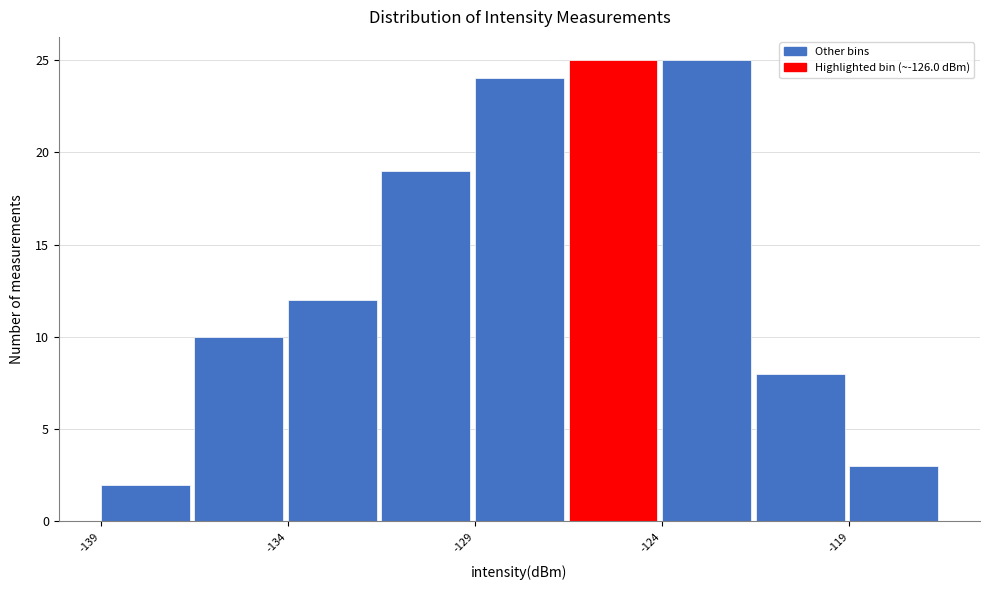

Reading left to right, list every bar in this chart as the range it spans on the x-axis followed by its height. The values are not printed on the chart, so give them approximately, as read against the axis.

-139.0 to -136.5: 2
-136.5 to -134.0: 10
-134.0 to -131.5: 12
-131.5 to -129.0: 19
-129.0 to -126.5: 24
-126.5 to -124.0: 25
-124.0 to -121.5: 25
-121.5 to -119.0: 8
-119.0 to -116.5: 3